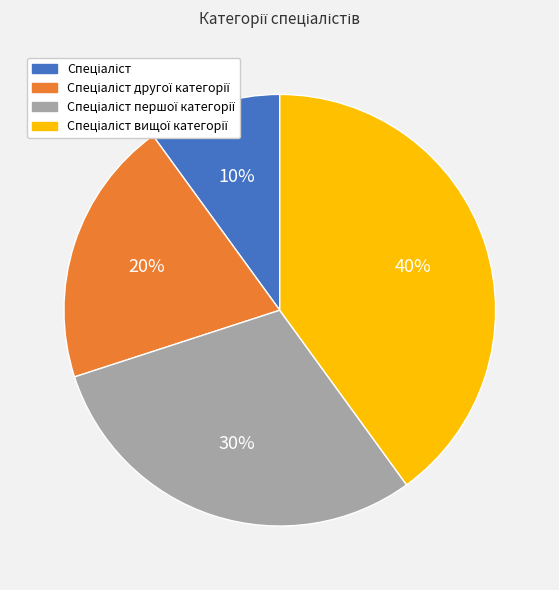

Does any single category account for the majority?

No